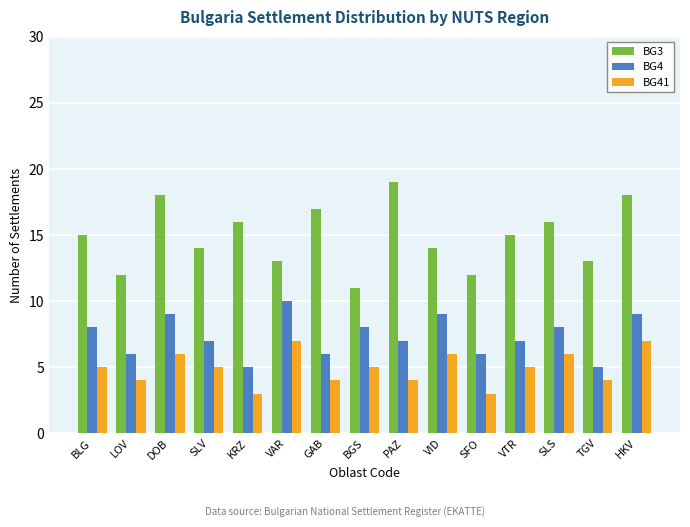

What is the difference between the second highest and minimum values in the BG3 series?

7